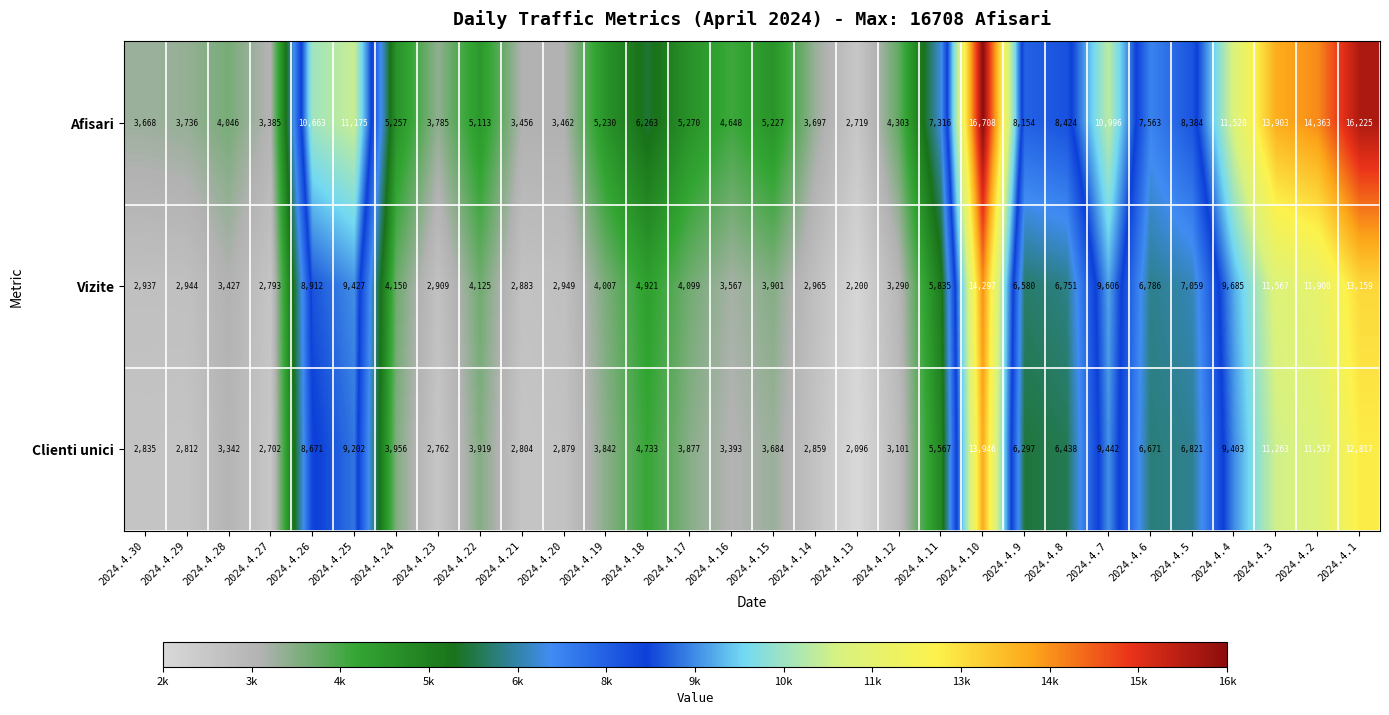

Between 2024.4.17 and 2024.4.13, which series saw the biggest shift?

Afisari